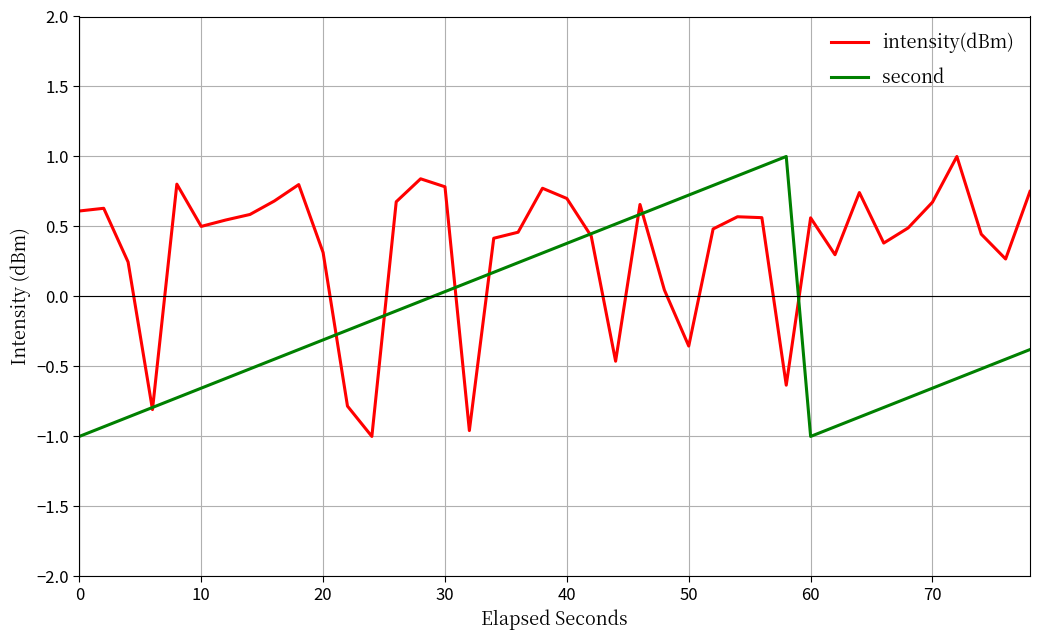

Which series has the largest total across all categories?

intensity(dBm)